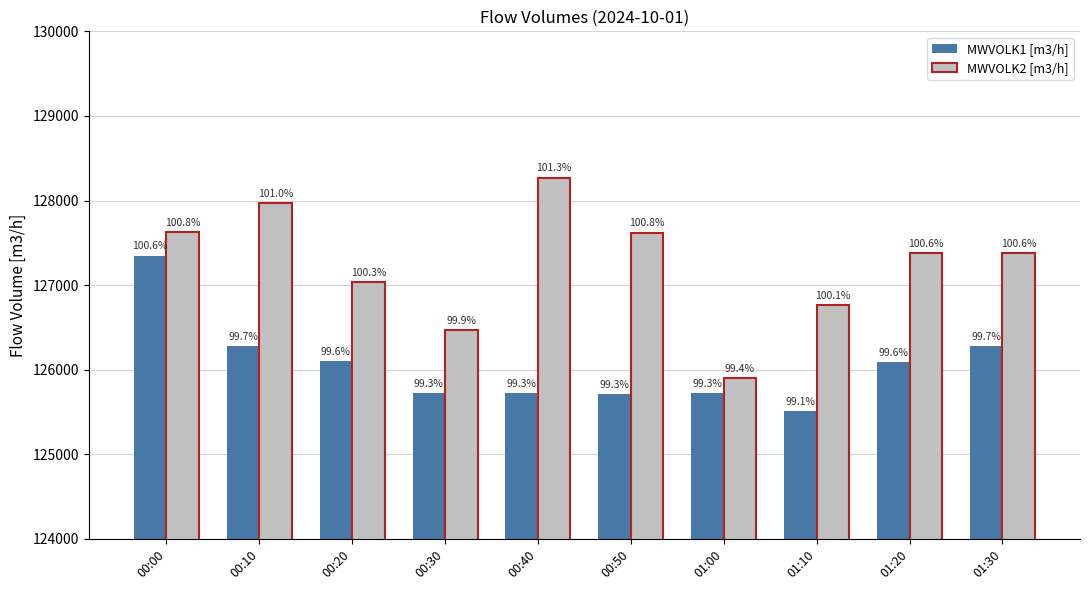

What is the difference between the highest and lowest values at 00:50?

1910